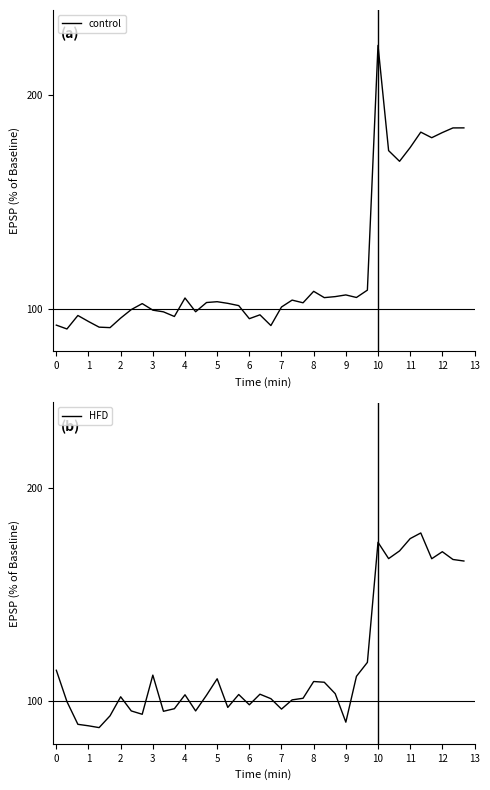

What is the difference between the second highest and second lowest values in the control series?

93.6